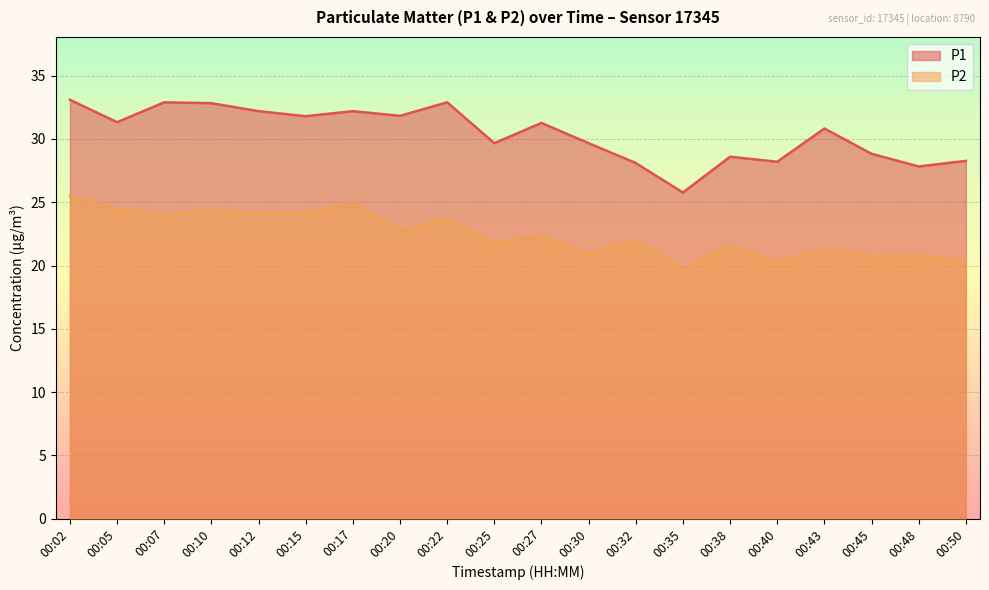

Where does the P1 series first go above 31?

00:02